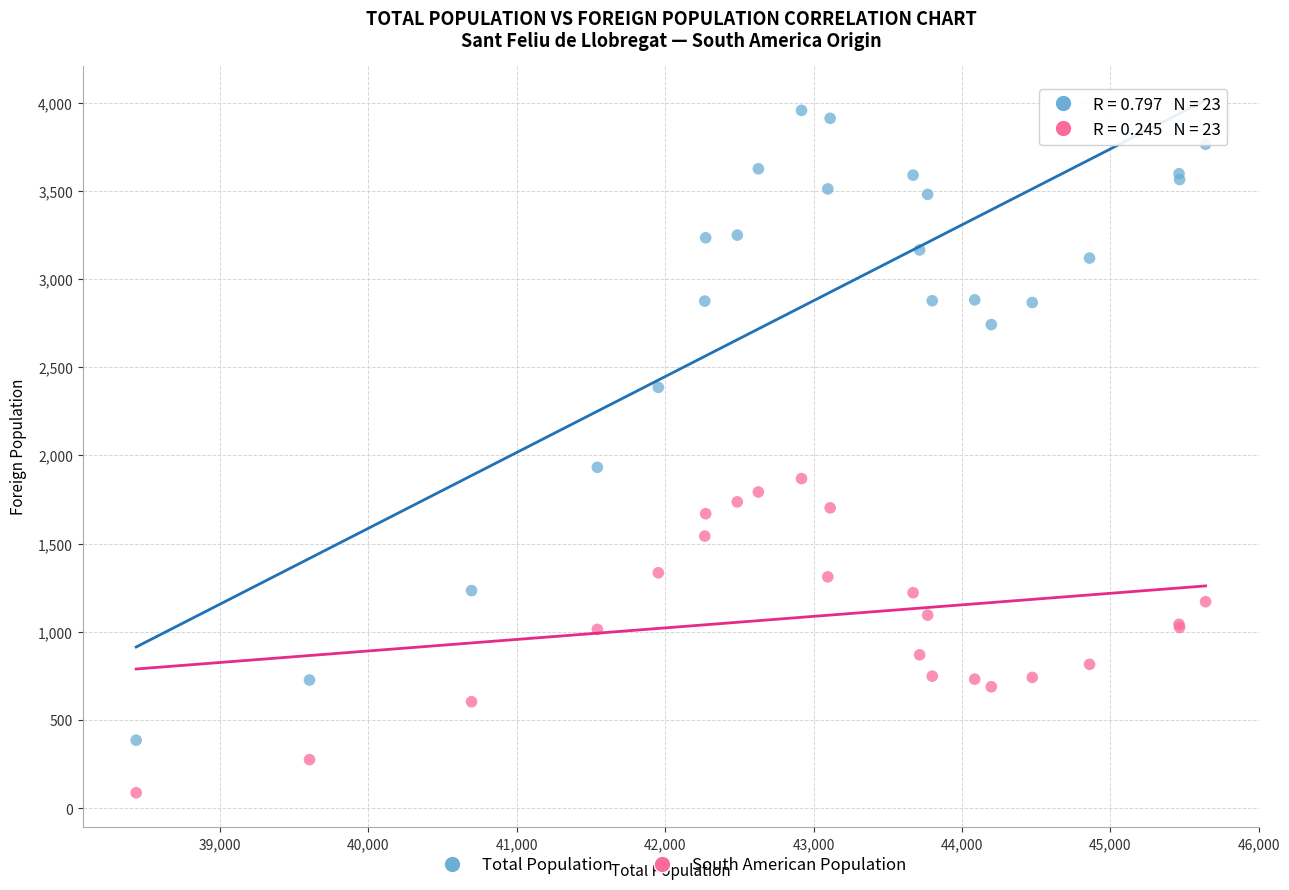

Across all series, what Y value is closest to 2022?

1933